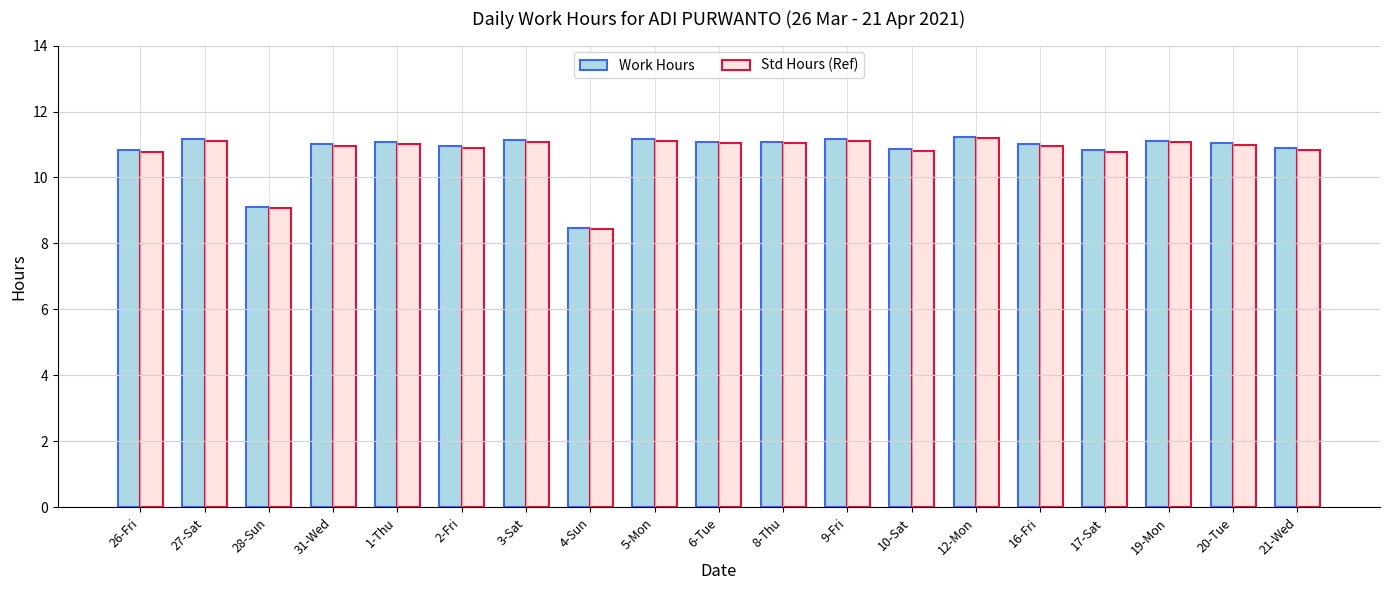

What is the sum of the Std Hours (Ref) values at 31-Wed and 26-Fri?

21.7